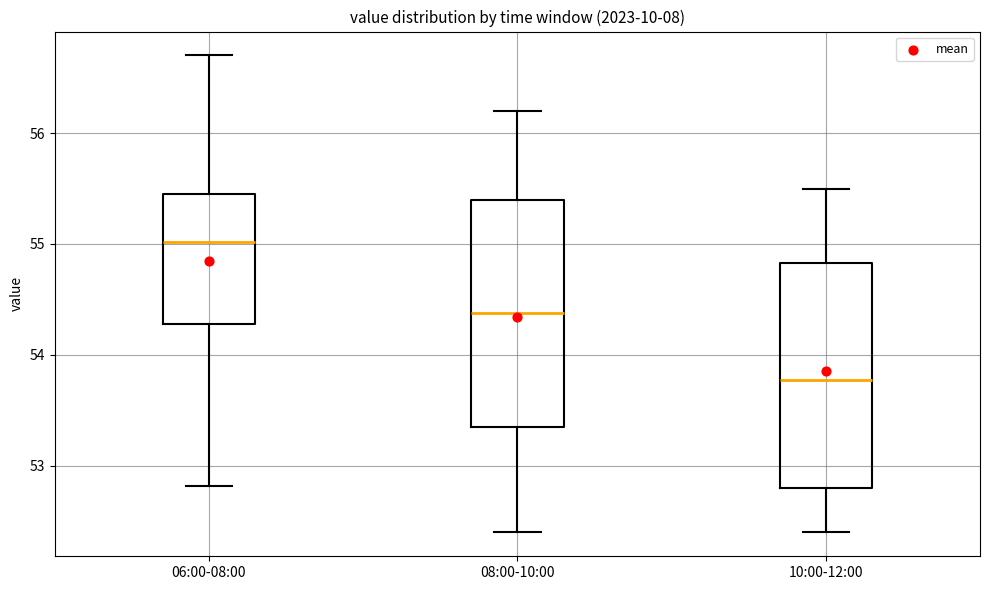

Where is the lower edge of the box for 08:00-10:00 on the y-axis? The values are not printed on the chart, so give them approximately, as read against the axis.

53.4